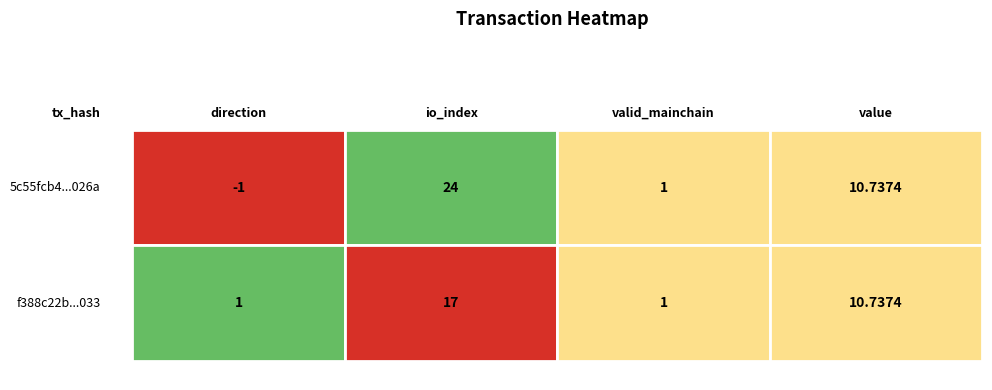

True or false: f388c22b2f81b6ff9086a2cd0fd248c13cec033 has a value of 1.0 at direction.

True